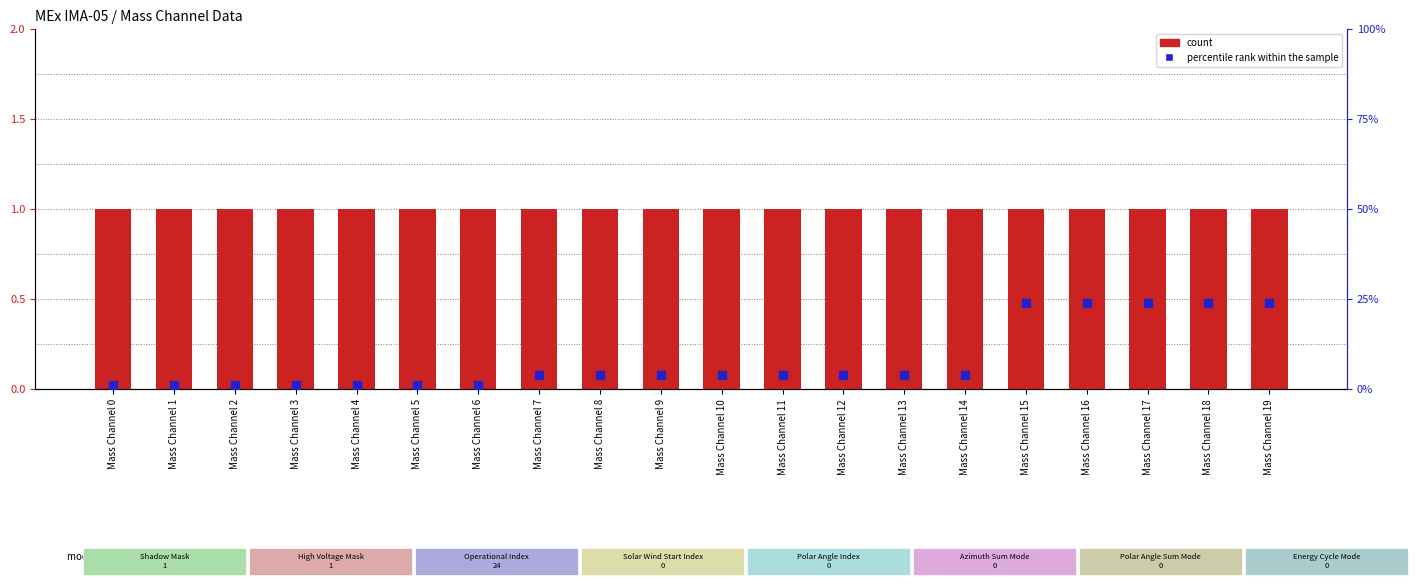

Which series has the largest Y range (max minus min)?

percentile rank within the sample